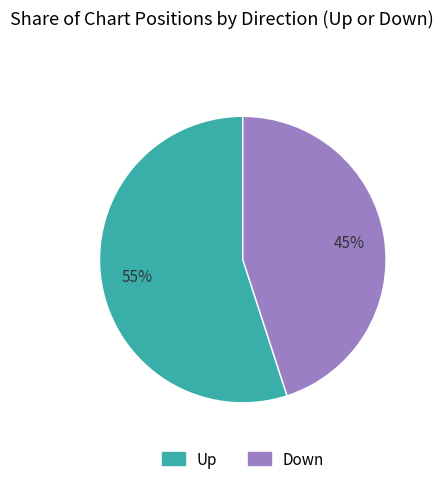

To the nearest percent, what is the difference between the largest and smallest slice percentages?

10%